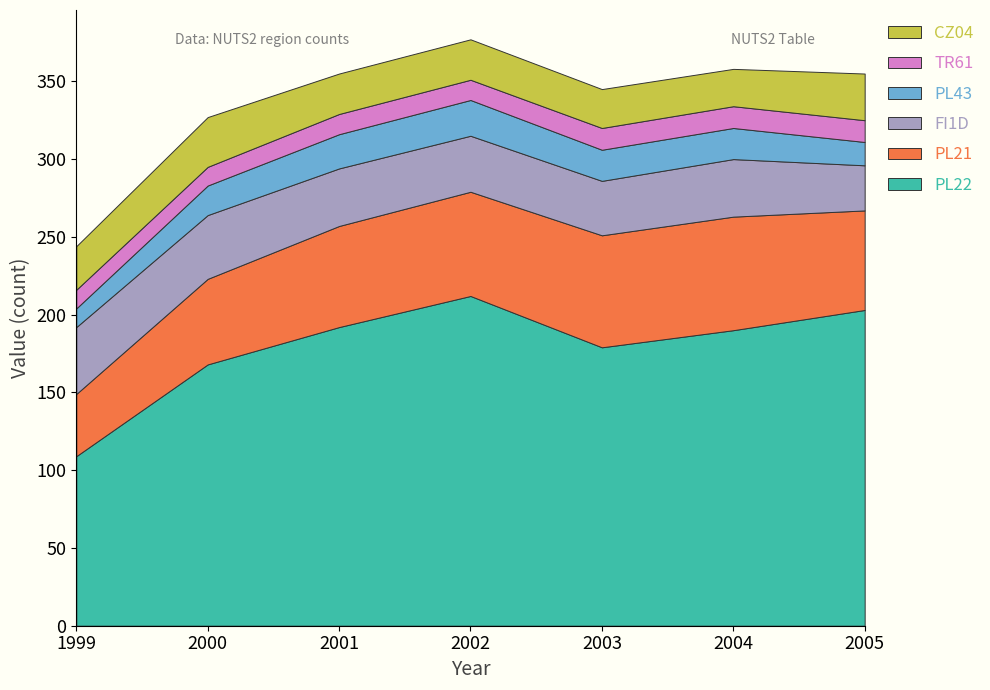

Reading left to right, extract all data points from this chart.

PL22: 109	168	192	212	179	190	203
PL21: 40	55	65	67	72	73	64
FI1D: 43	41	37	36	35	37	29
PL43: 12	19	22	23	20	20	15
TR61: 12	12	13	13	14	14	14
CZ04: 28	32	26	26	25	24	30